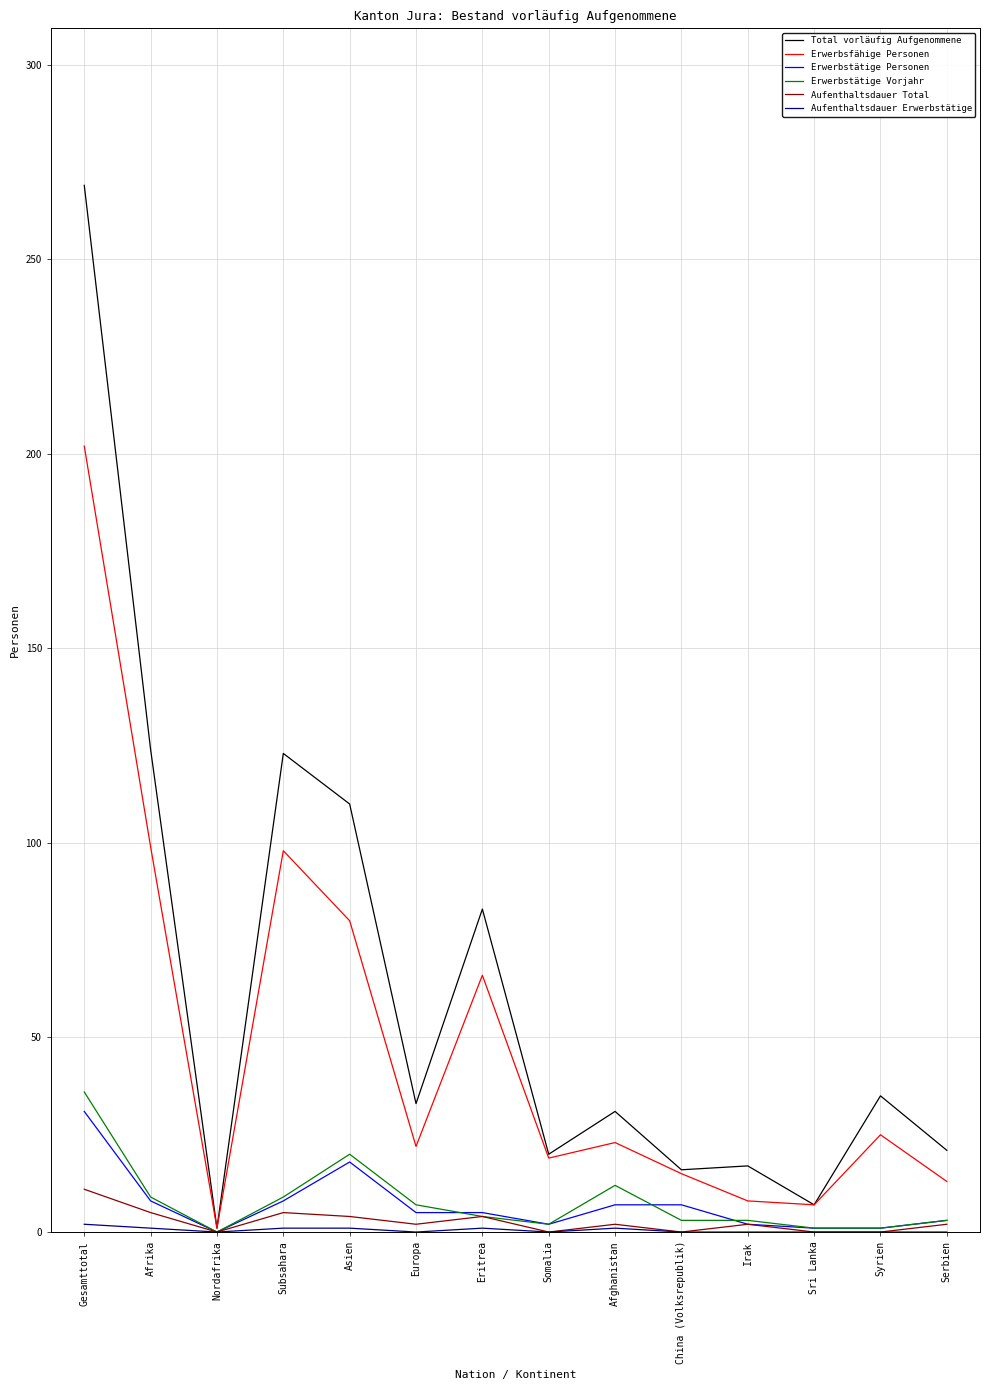

Where is the first local maximum for Total vorläufig Aufgenommene?

Subsahara